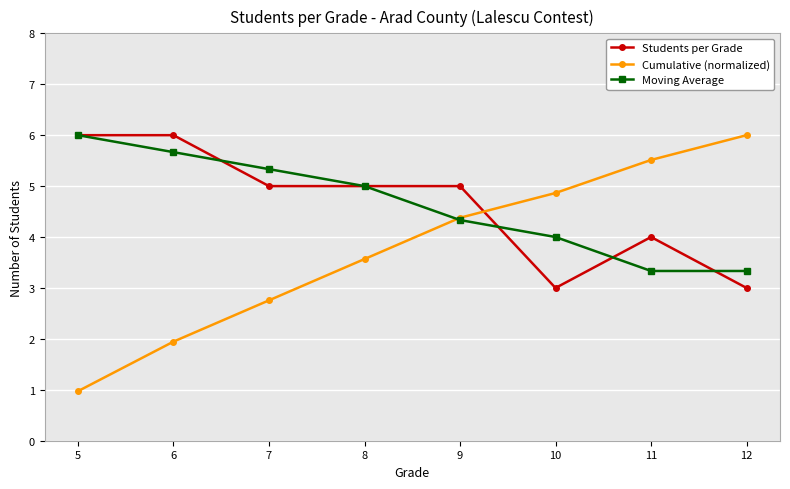

The value of Cumulative (normalized) at 7 is 1.4. True or false?

False